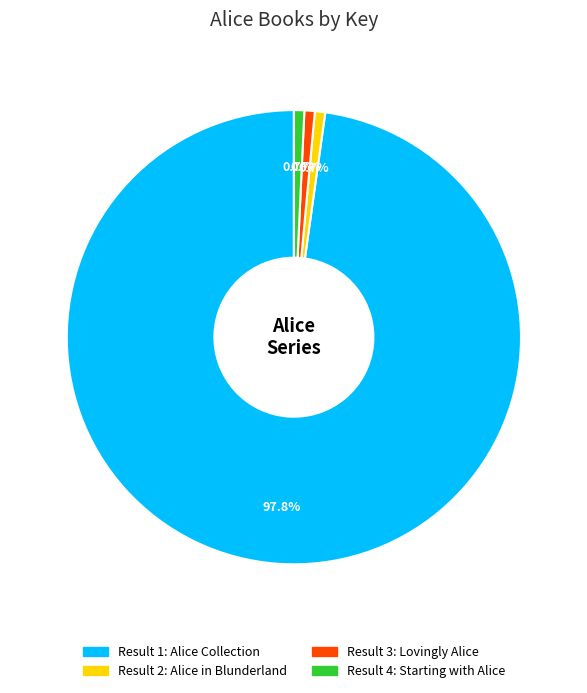

Is there a majority slice in this chart?

Yes